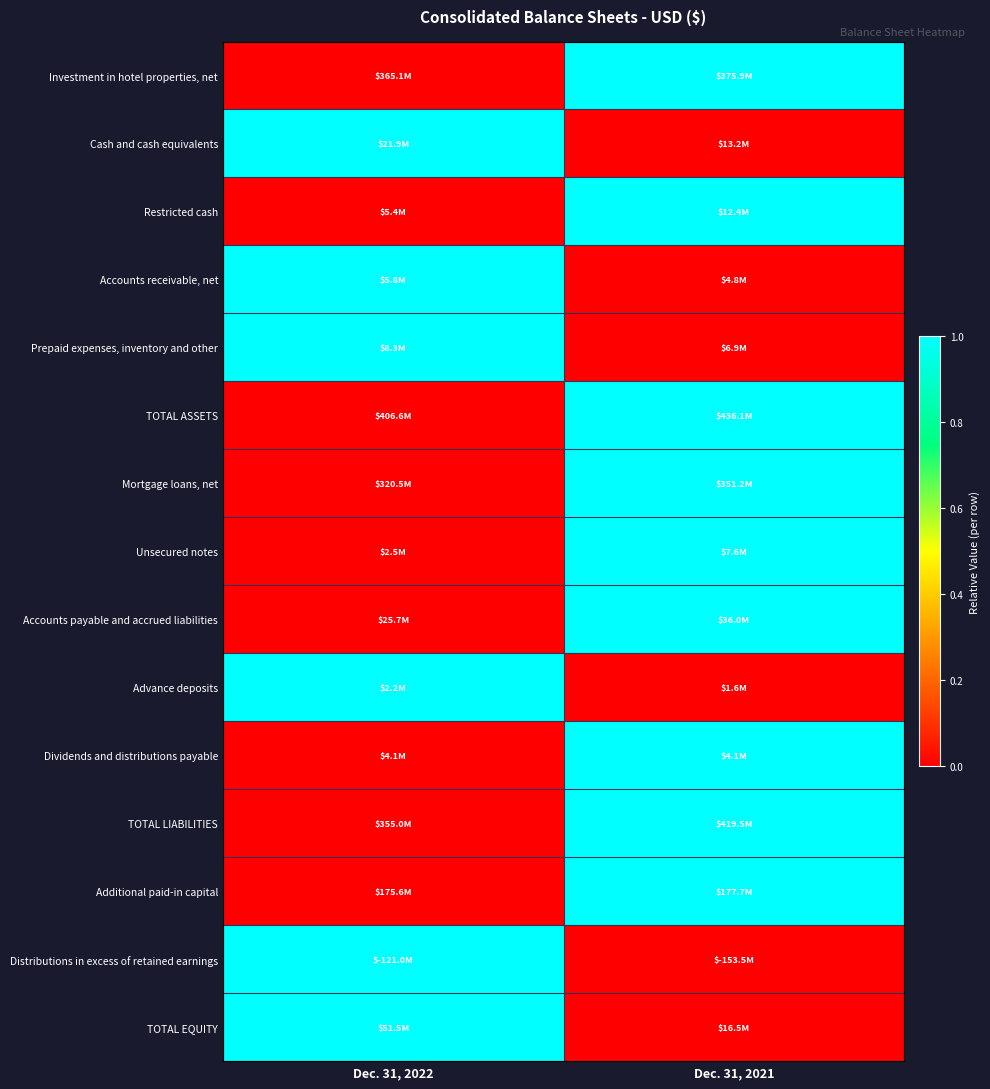

Reading left to right, what are all the values shown in this chart?

Investment in hotel properties, net: Dec. 31, 2022=0	Dec. 31, 2021=1
Cash and cash equivalents: Dec. 31, 2022=1	Dec. 31, 2021=0
Restricted cash: Dec. 31, 2022=0	Dec. 31, 2021=1
Accounts receivable, net: Dec. 31, 2022=1	Dec. 31, 2021=0
Prepaid expenses, inventory and other: Dec. 31, 2022=1	Dec. 31, 2021=0
TOTAL ASSETS: Dec. 31, 2022=0	Dec. 31, 2021=1
Mortgage loans, net: Dec. 31, 2022=0	Dec. 31, 2021=1
Unsecured notes: Dec. 31, 2022=0	Dec. 31, 2021=1
Accounts payable and accrued liabilities: Dec. 31, 2022=0	Dec. 31, 2021=1
Advance deposits: Dec. 31, 2022=1	Dec. 31, 2021=0
Dividends and distributions payable: Dec. 31, 2022=0	Dec. 31, 2021=1
TOTAL LIABILITIES: Dec. 31, 2022=0	Dec. 31, 2021=1
Additional paid-in capital: Dec. 31, 2022=0	Dec. 31, 2021=1
Distributions in excess of retained earnings: Dec. 31, 2022=1	Dec. 31, 2021=0
TOTAL EQUITY: Dec. 31, 2022=1	Dec. 31, 2021=0